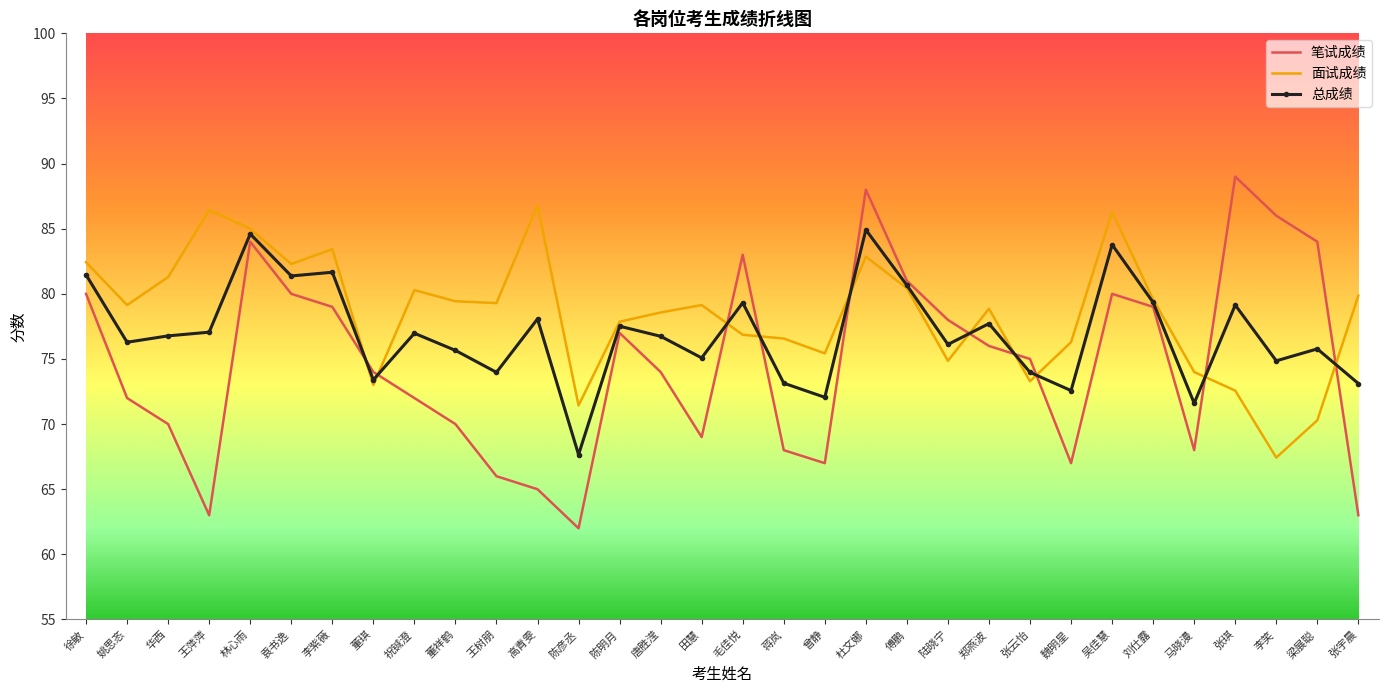

At which label does 笔试成绩 first exceed 75?

徐敏